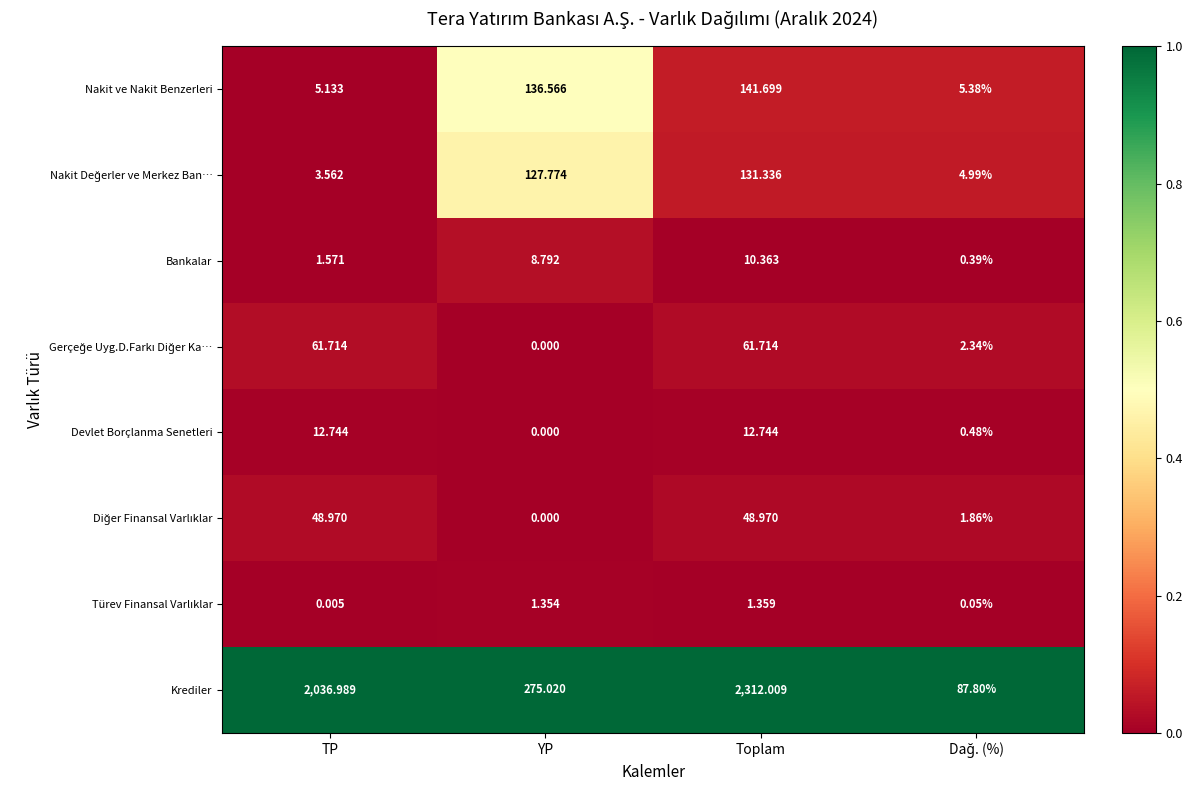

Between TP and YP, which series saw the biggest shift?

Krediler